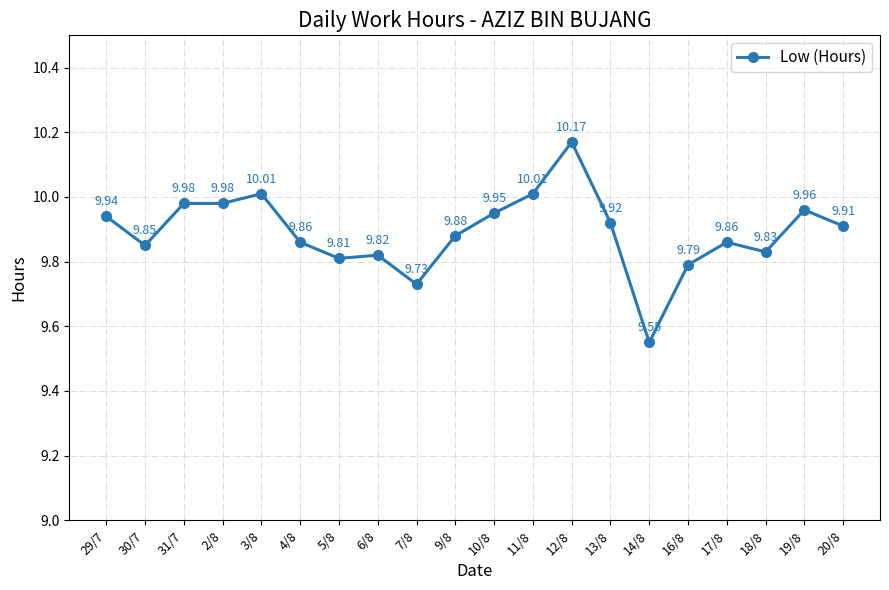

True or false: there are more than 1 points higher than both neighbors.

True